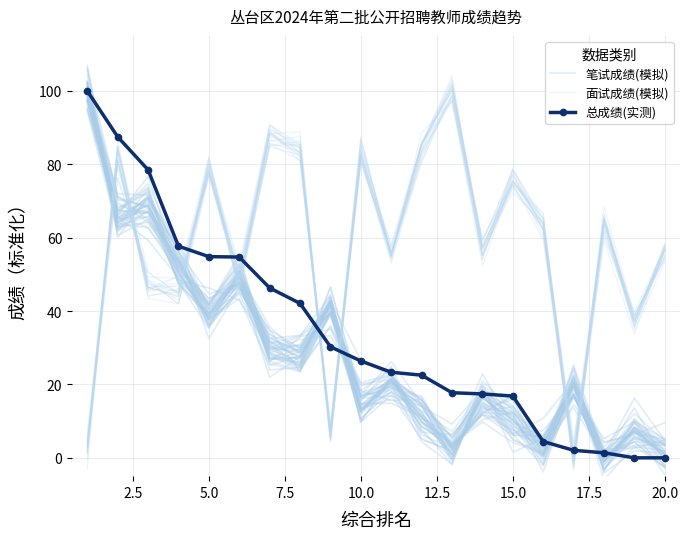

What is the value of the 笔试成绩(模拟) point at the 11th from the left?

19.3